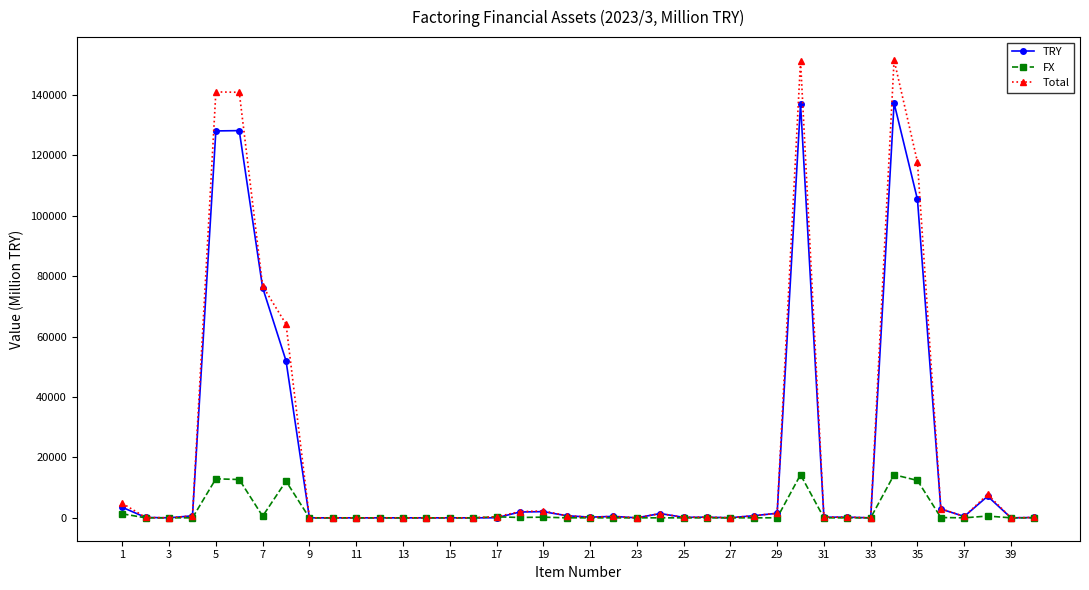

Rank the series by their maximum value, from highest to lowest.

Total, TRY, FX